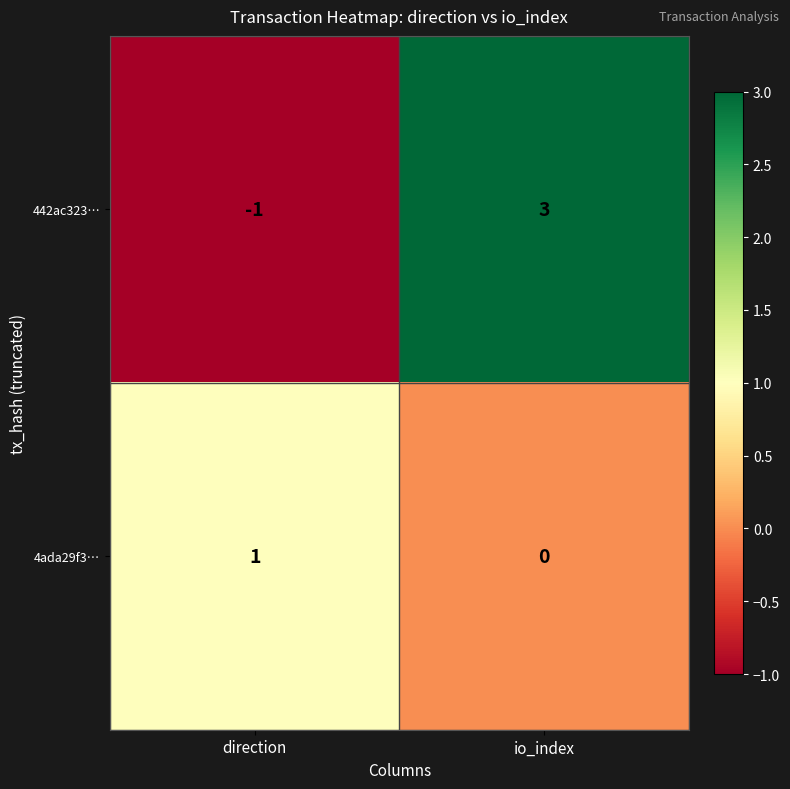

What is the difference between the highest and lowest values at io_index?

3